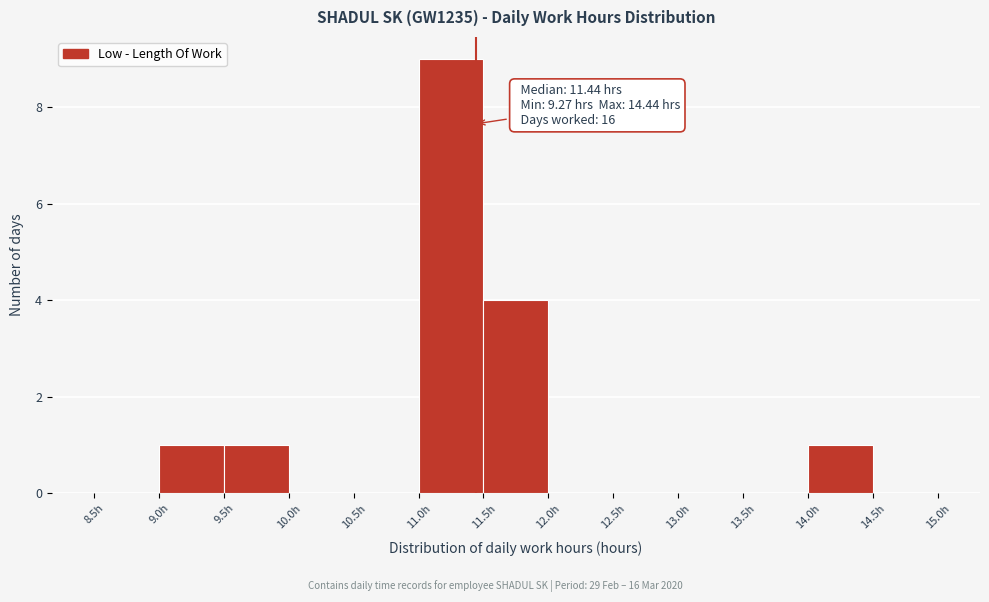

Which range on the x-axis has the tallest bar?

11.0 to 11.5